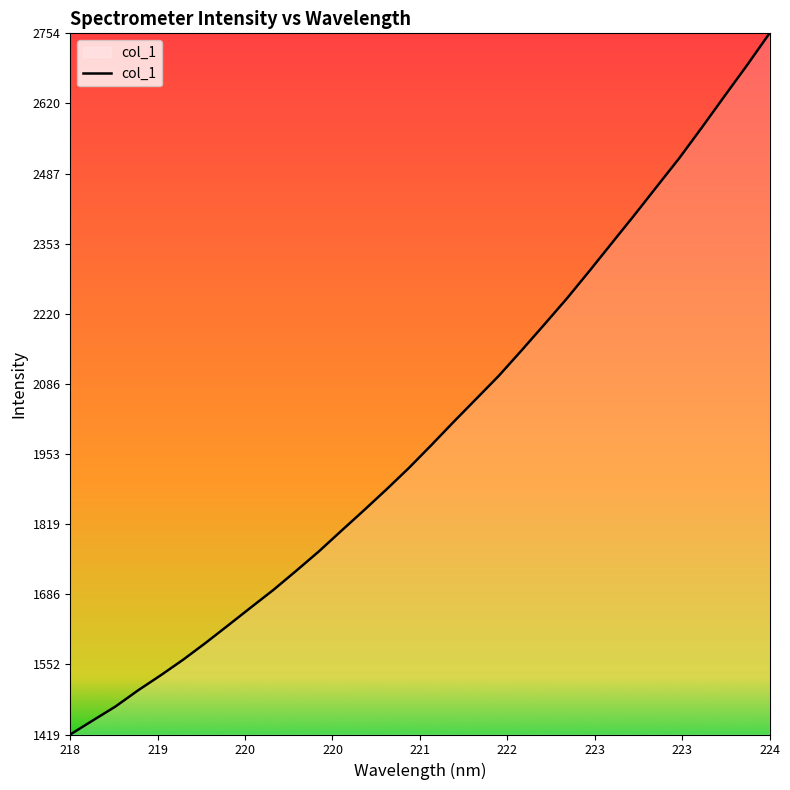

What is the average value?

1997.0